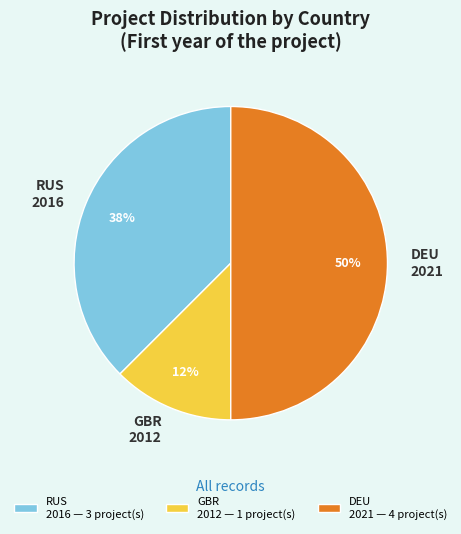

The RUS 2016 slice represents 26% of the pie. True or false?

False